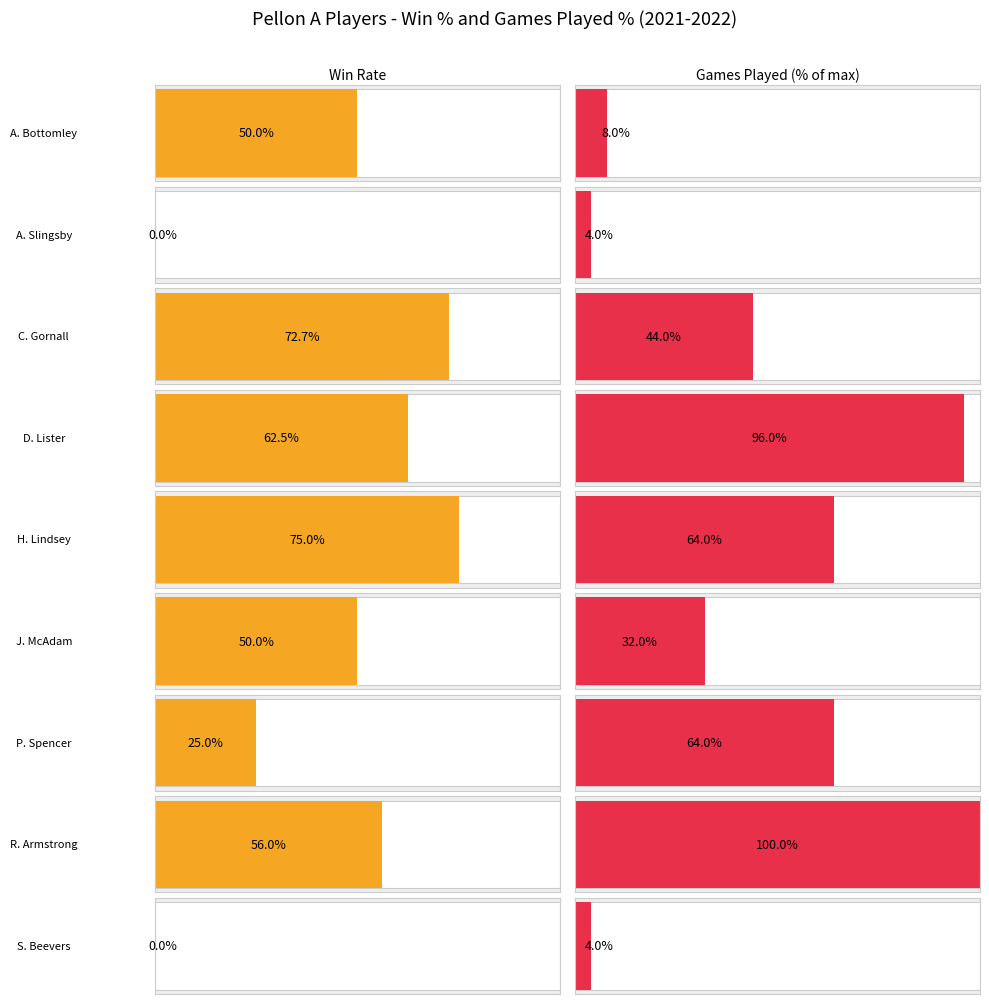

The value of TotalWins at C. Gornall is 8. True or false?

True